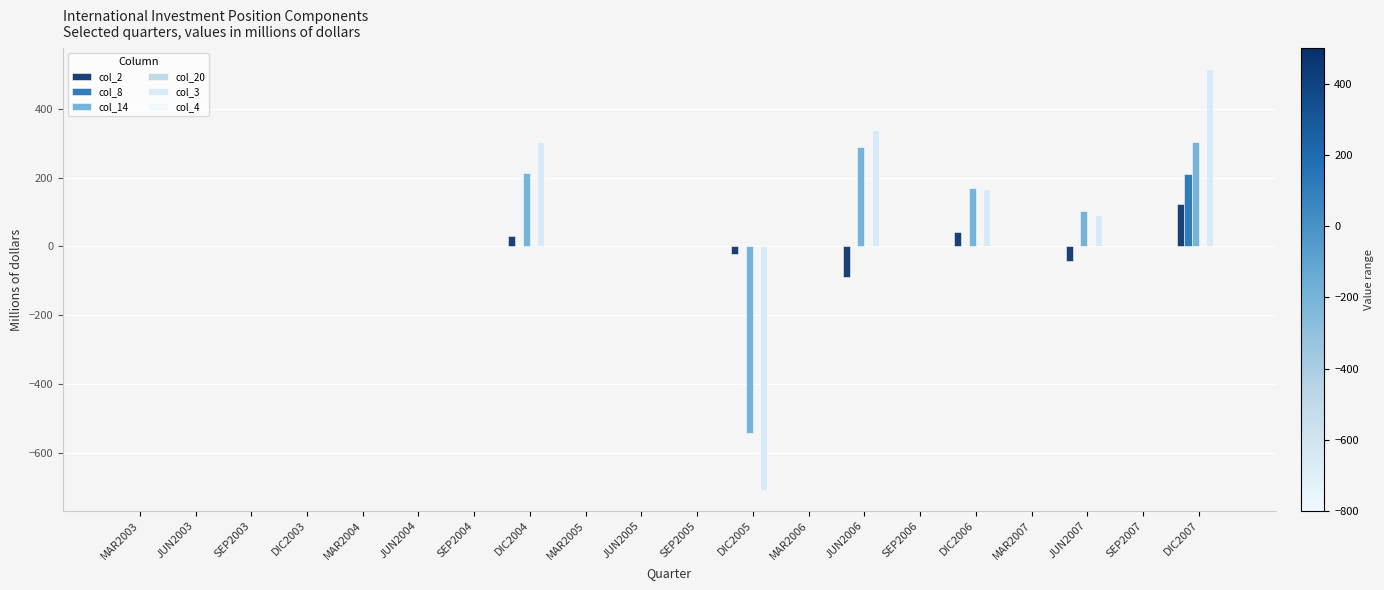

Is it true that col_14 equals 535.0 at DIC2007?

False